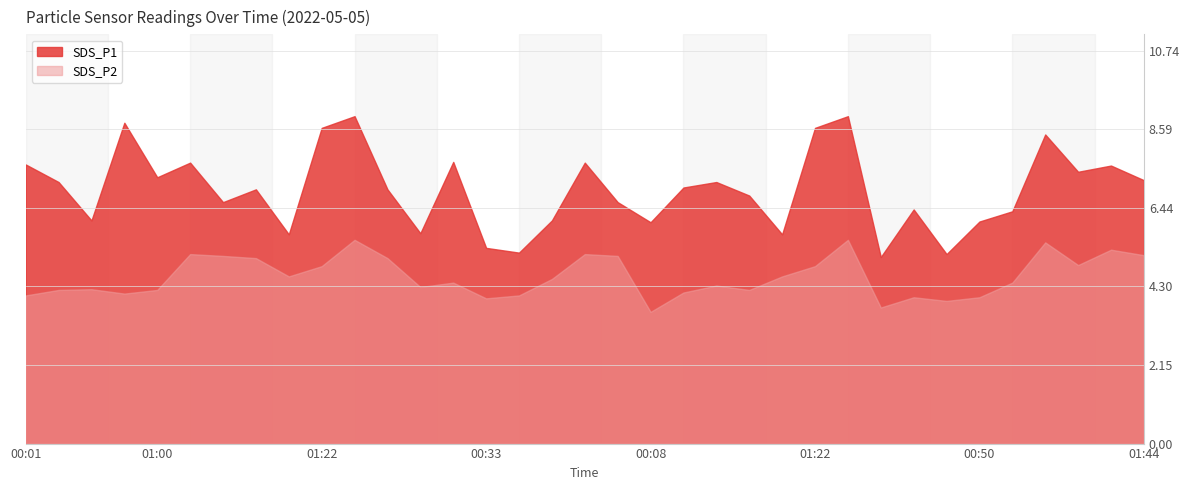

How many categories are shown in the chart?

35